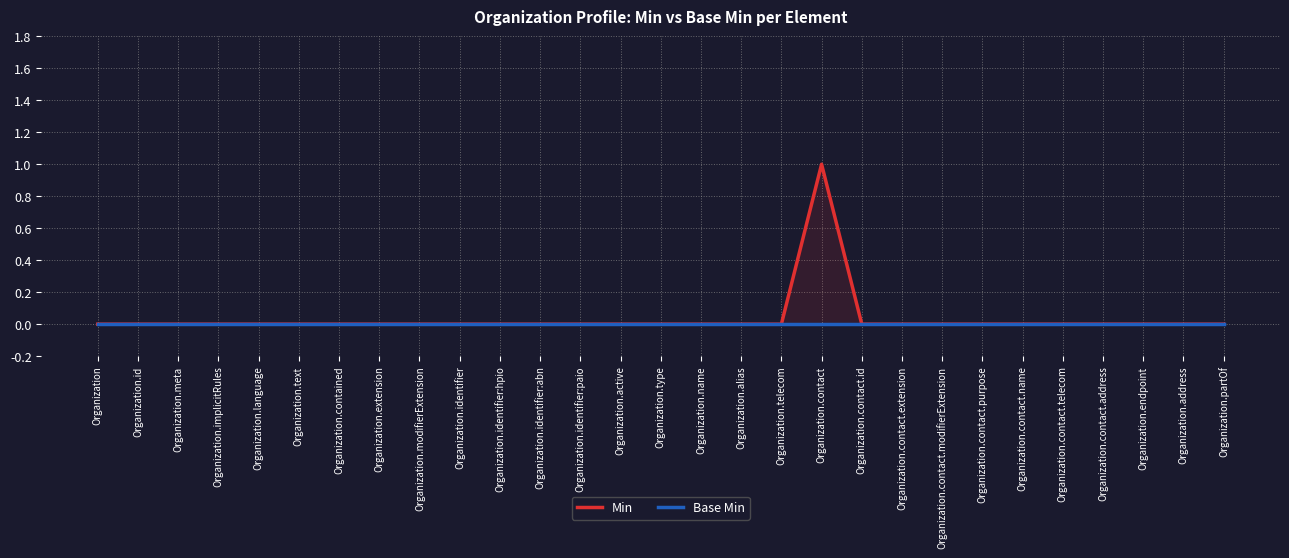

Reading left to right, list all the values displayed in this chart.

Min: Organization=0	Organization.id=0	Organization.meta=0	Organization.implicitRules=0	Organization.language=0	Organization.text=0	Organization.contained=0	Organization.extension=0	Organization.modifierExtension=0	Organization.identifier=0	Organization.identifier:hpio=0	Organization.identifier:abn=0	Organization.identifier:paio=0	Organization.active=0	Organization.type=0	Organization.name=0	Organization.alias=0	Organization.telecom=0	Organization.contact=1	Organization.contact.id=0	Organization.contact.extension=0	Organization.contact.modifierExtension=0	Organization.contact.purpose=0	Organization.contact.name=0	Organization.contact.telecom=0	Organization.contact.address=0	Organization.endpoint=0	Organization.address=0	Organization.partOf=0
Base Min: Organization=0	Organization.id=0	Organization.meta=0	Organization.implicitRules=0	Organization.language=0	Organization.text=0	Organization.contained=0	Organization.extension=0	Organization.modifierExtension=0	Organization.identifier=0	Organization.identifier:hpio=0	Organization.identifier:abn=0	Organization.identifier:paio=0	Organization.active=0	Organization.type=0	Organization.name=0	Organization.alias=0	Organization.telecom=0	Organization.contact=0	Organization.contact.id=0	Organization.contact.extension=0	Organization.contact.modifierExtension=0	Organization.contact.purpose=0	Organization.contact.name=0	Organization.contact.telecom=0	Organization.contact.address=0	Organization.endpoint=0	Organization.address=0	Organization.partOf=0